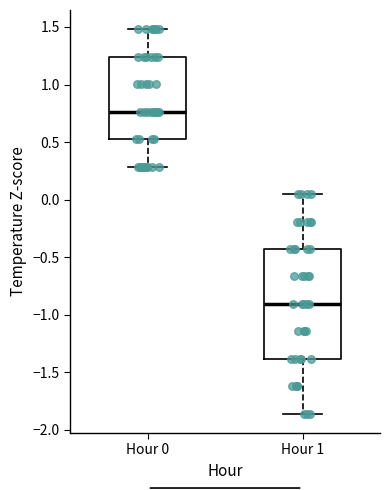

Which box's median line is the highest?

Hour 0